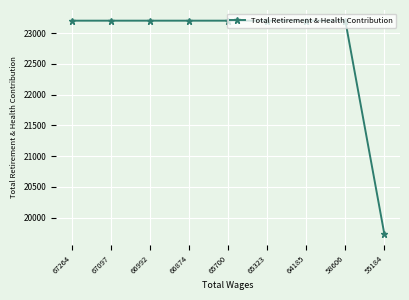

What is the value of the 7th point from the left?

23201